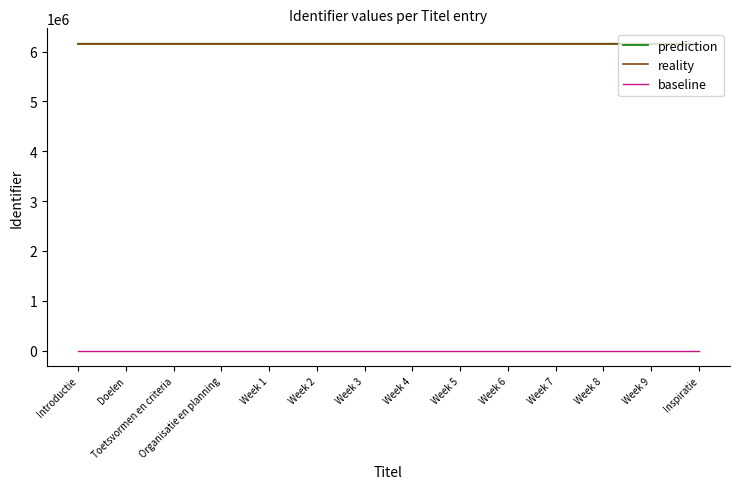

What is the greatest value displayed?

6157906